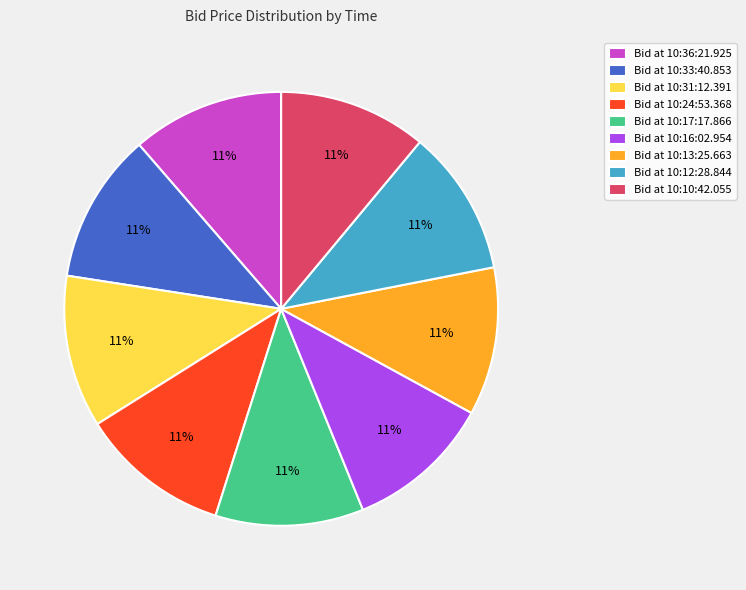

The Bid at 10:17:17.866 slice represents 17% of the pie. True or false?

False